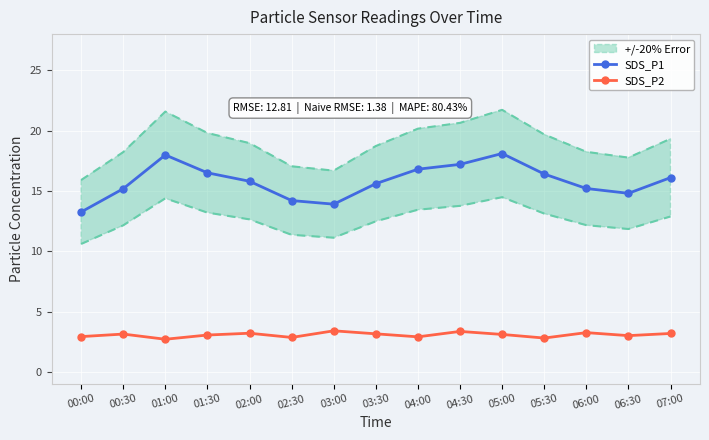

True or false: SDS_P1 and SDS_P2 cross at least once.

False